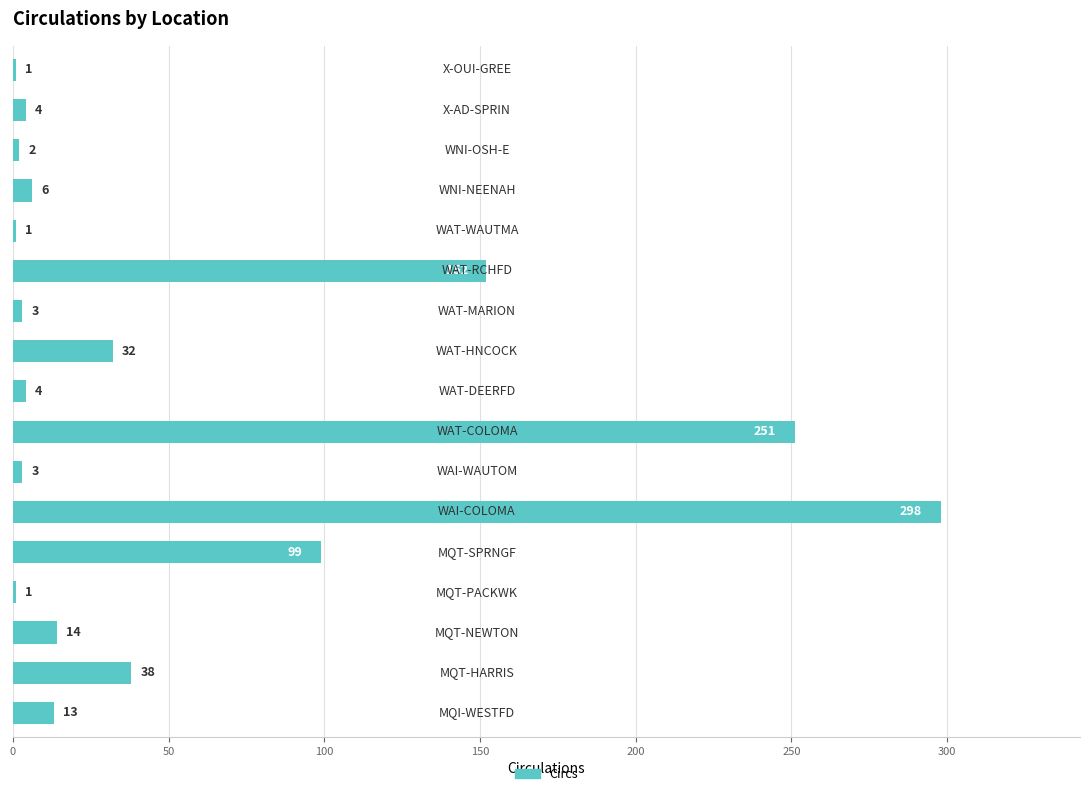

What is the maximum value shown in the chart?

298